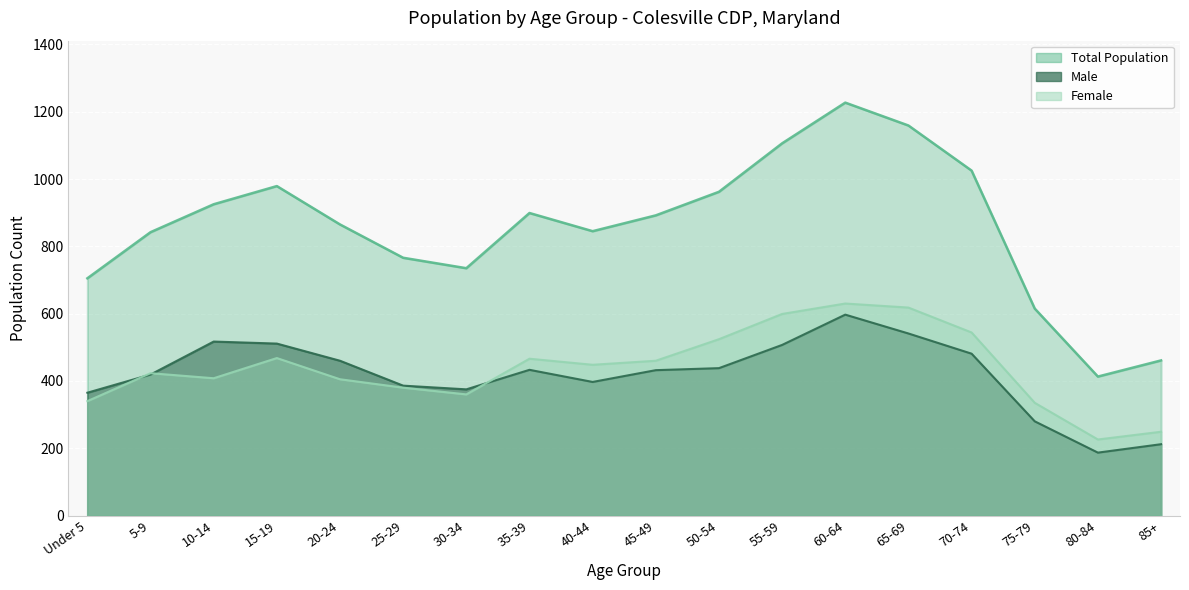

What is the value of the Number point at the 7th from the left?

735